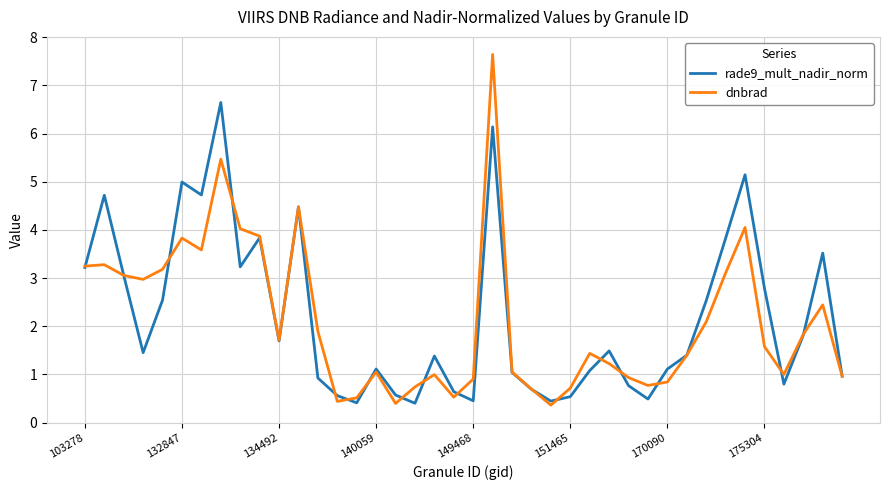

What is the smallest value displayed?

0.4